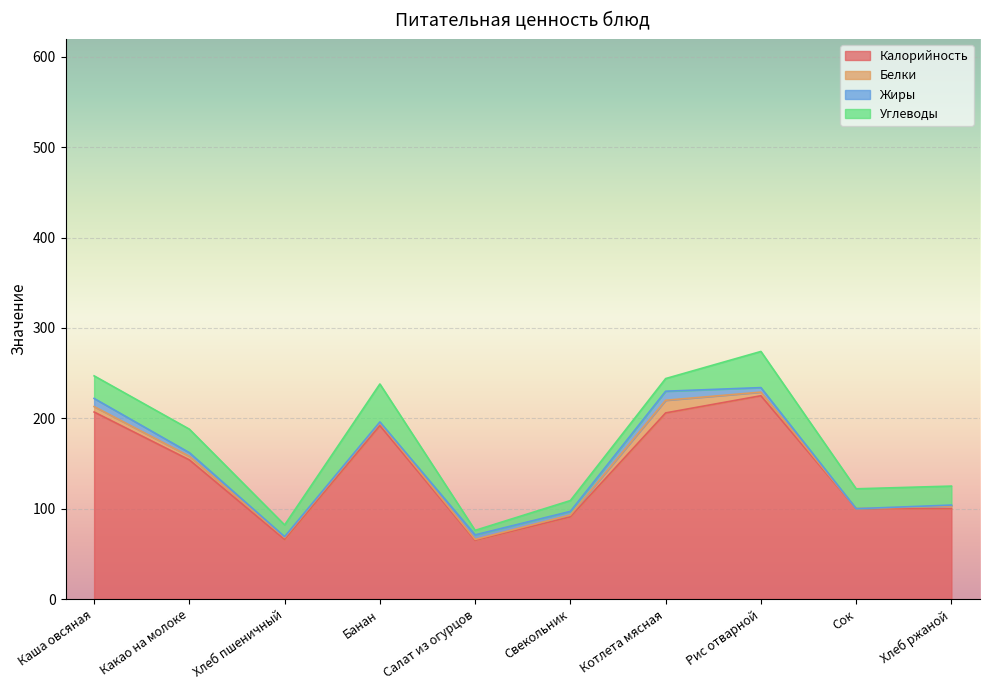

True or false: Жиры has more than 1 interior local peaks.

True